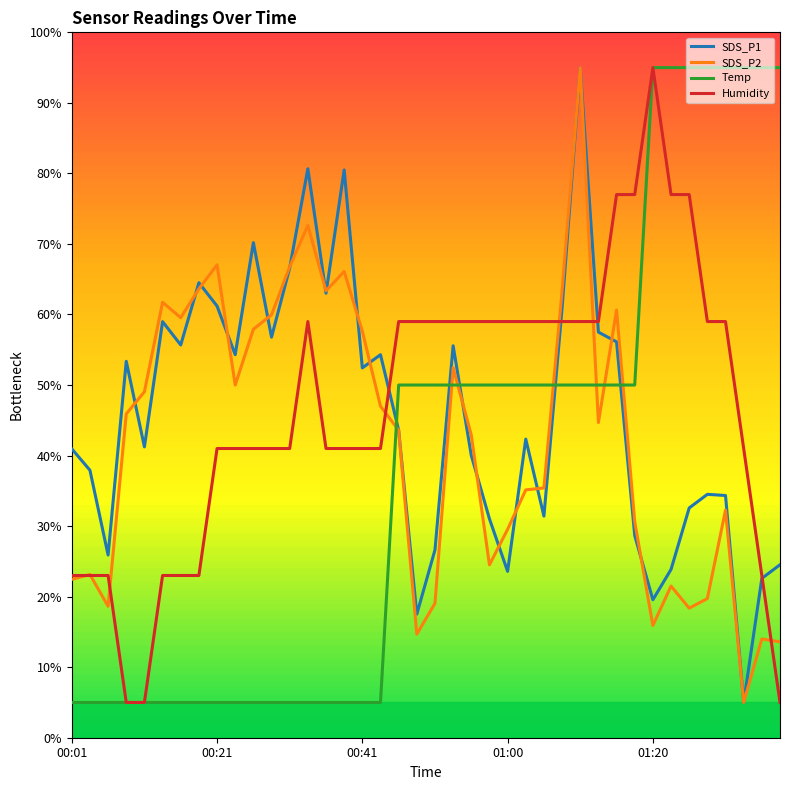

What is the greatest value displayed?

95.0